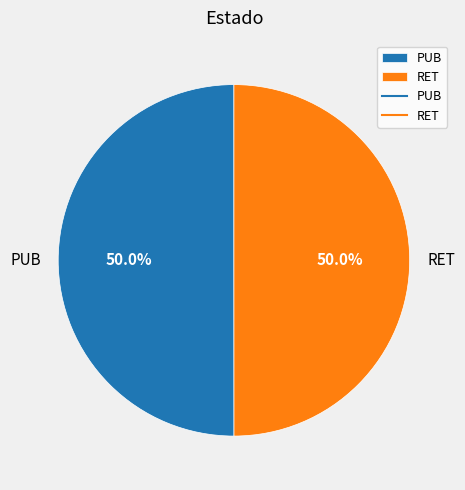

Approximately how many times larger is the value at PUB compared to RET?

1.0